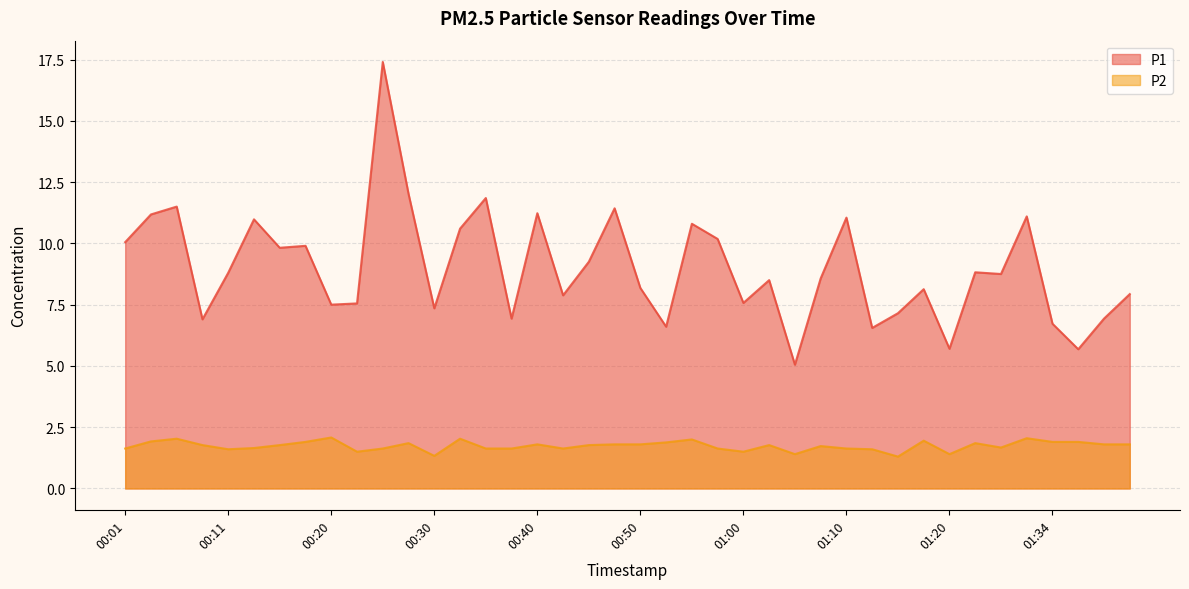

What is the sum of the P2 values at 00:06 and 00:16?

3.8